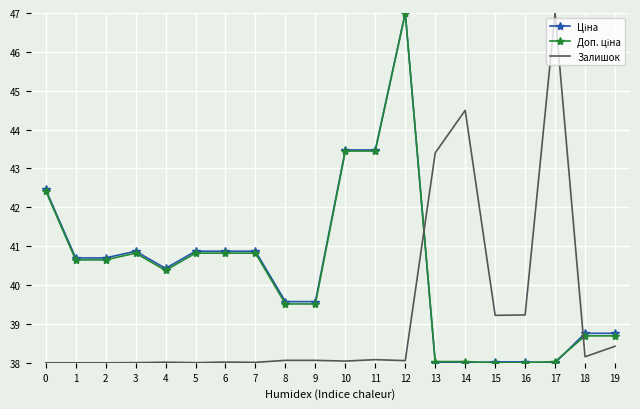

What is the difference between the highest and lowest values at 12?

8.9